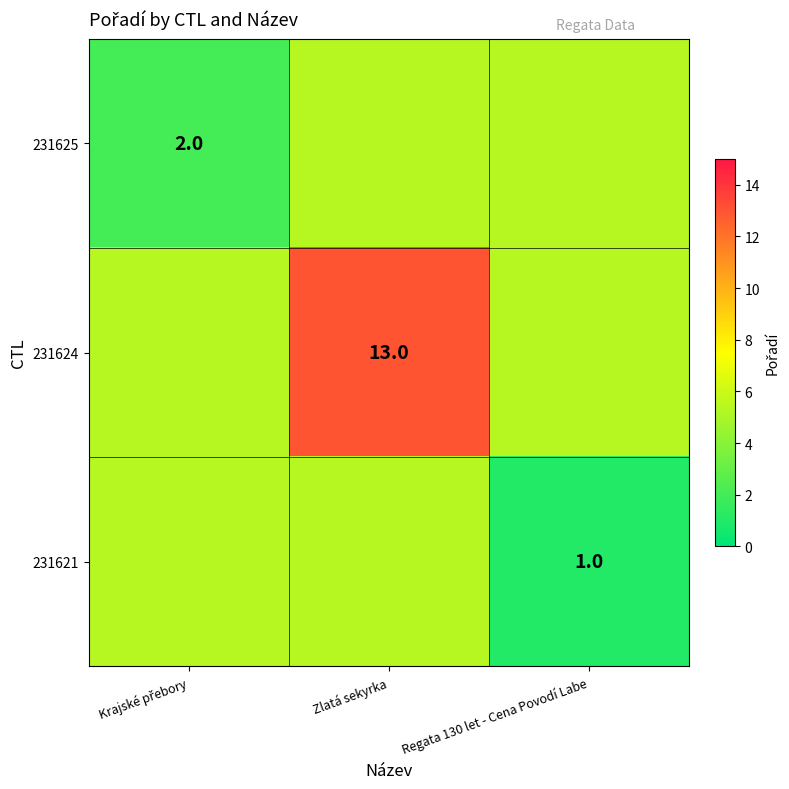

What is the difference between the second highest and minimum values in the 231621 series?

4.3